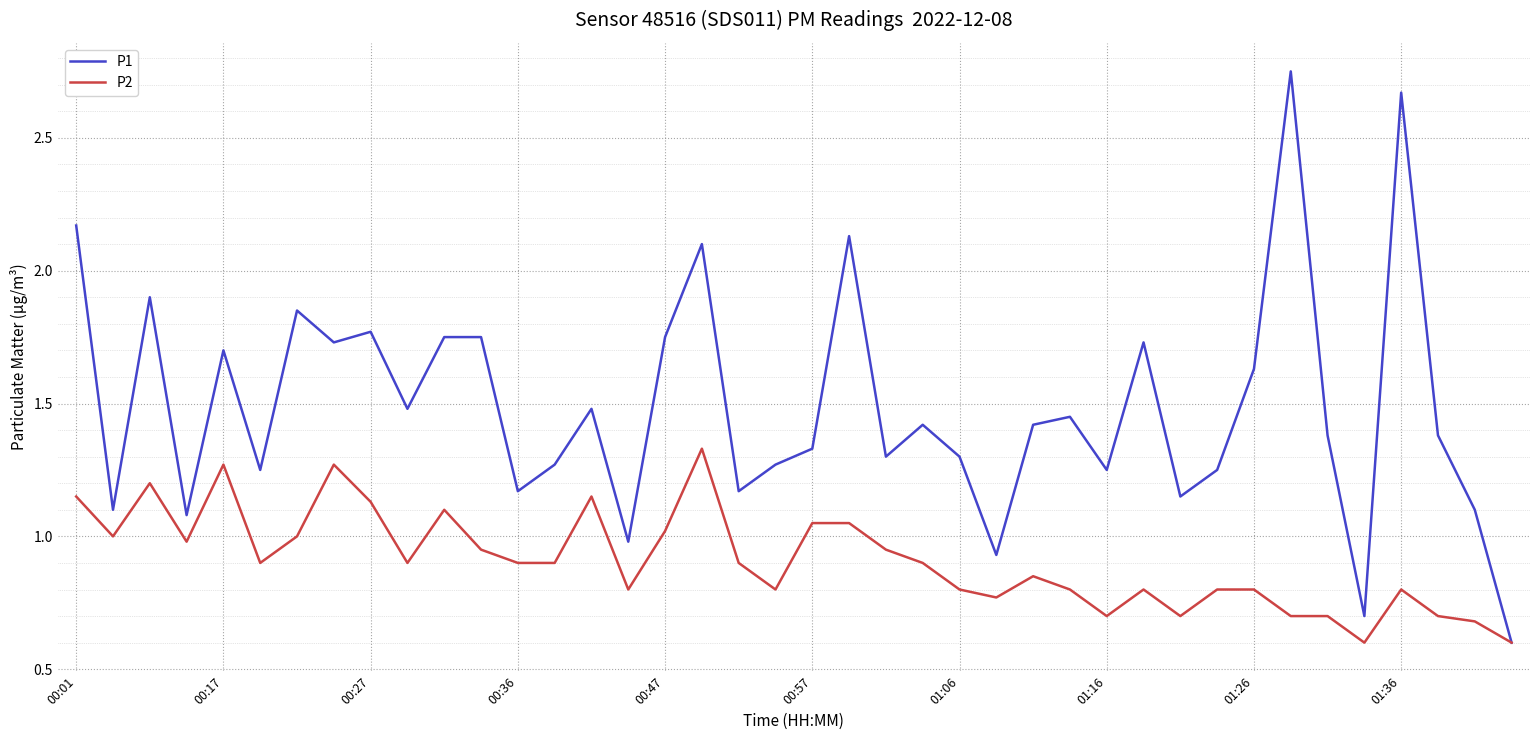

How many values in the P1 series are below 1?

4